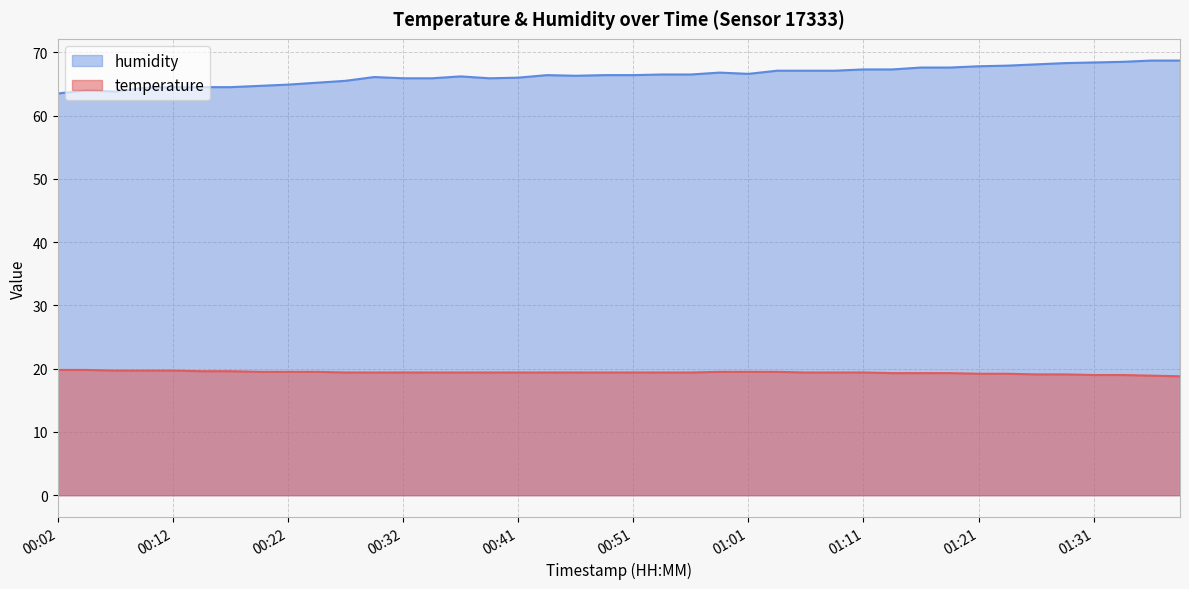

At how many categories does at least one series exceed 51?

40